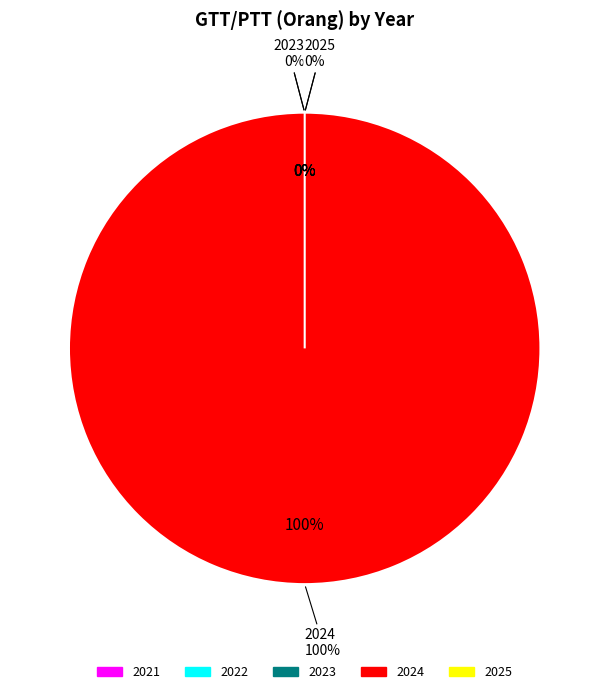

Rank the categories by value from highest to lowest.

2024, 2021, 2022, 2023, 2025